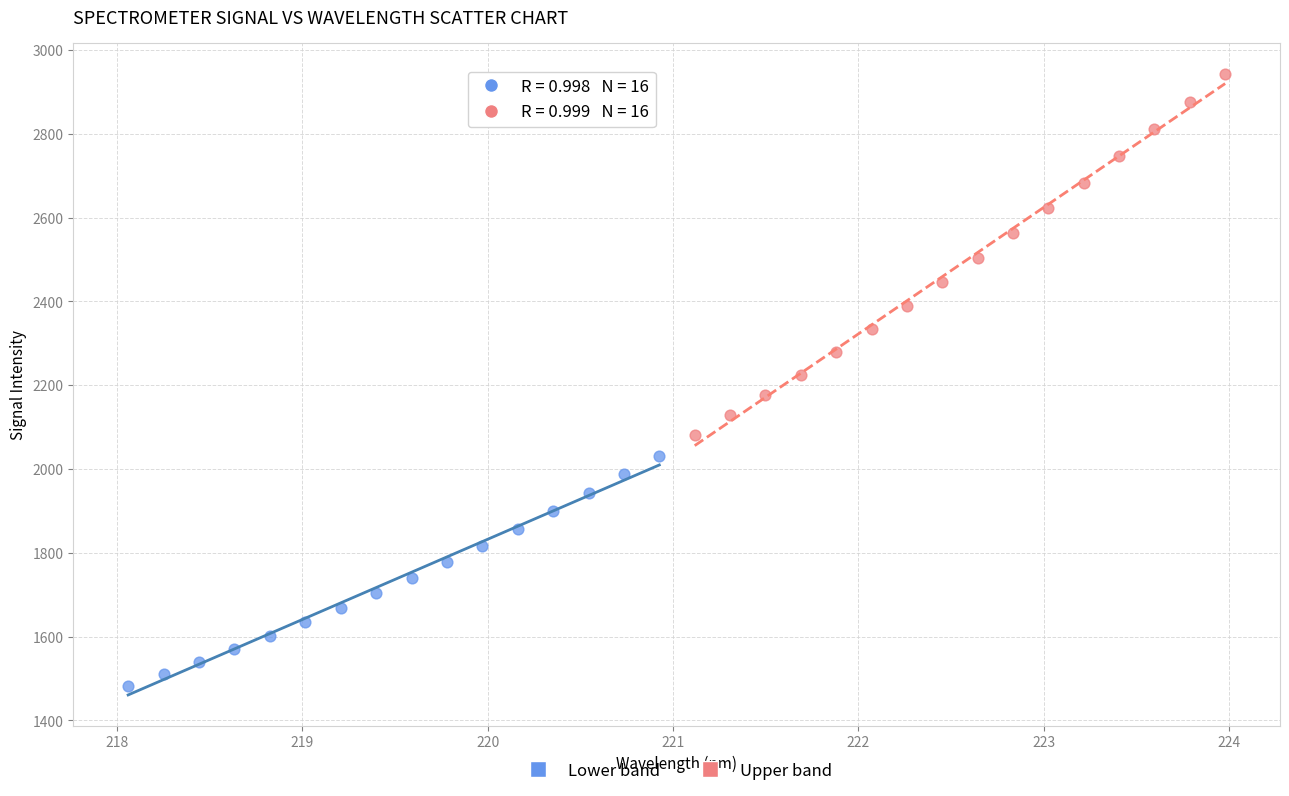

What are all the series names shown in the legend?

Lower band, Upper band